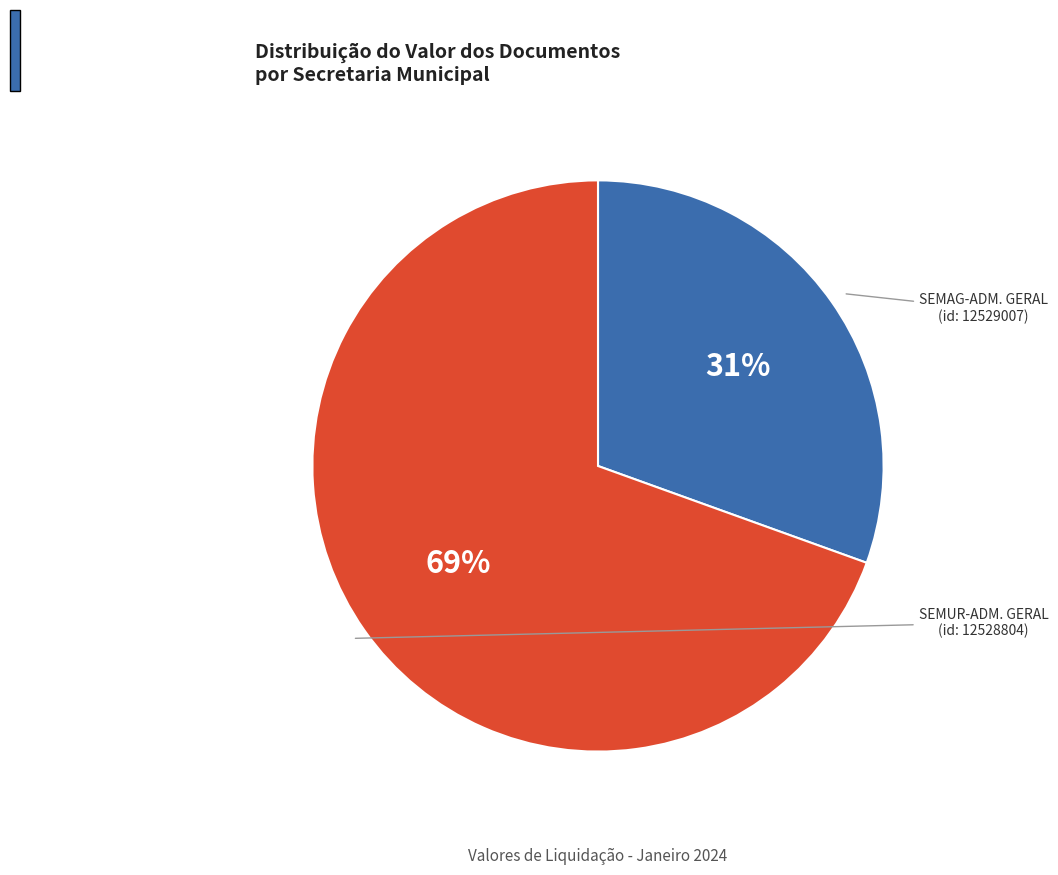

Is there a majority slice in this chart?

Yes